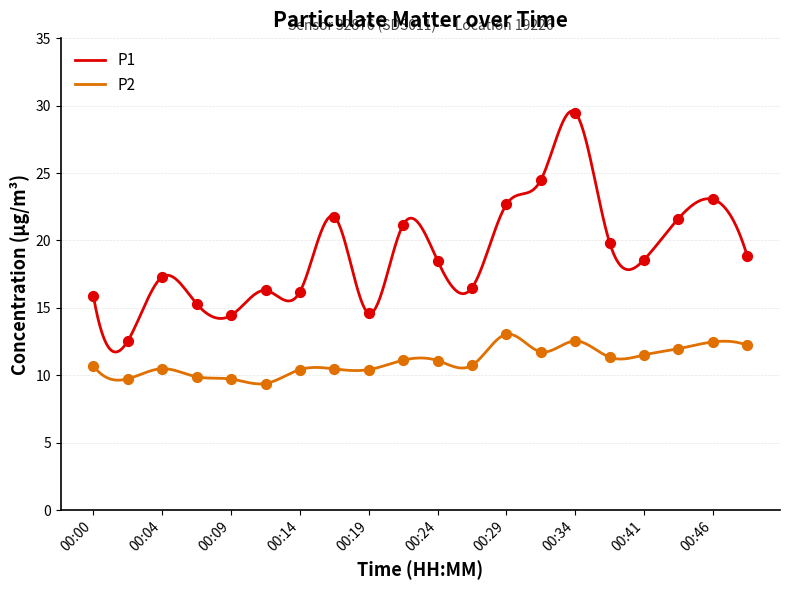

Which series has the widest spread of Y values?

P1